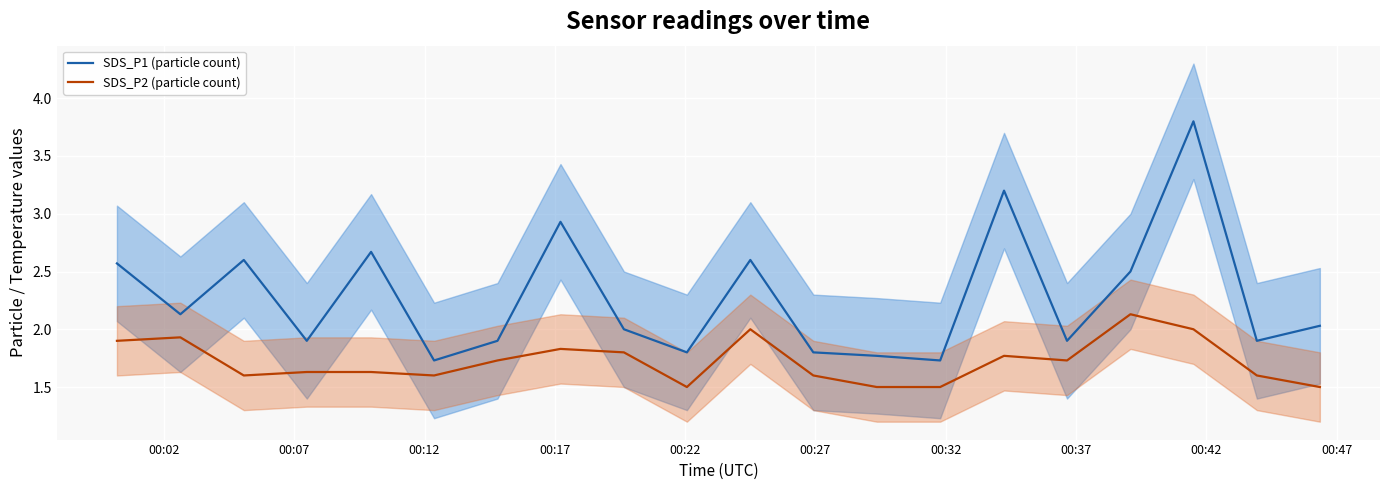

What is the minimum value shown in the chart?

1.5